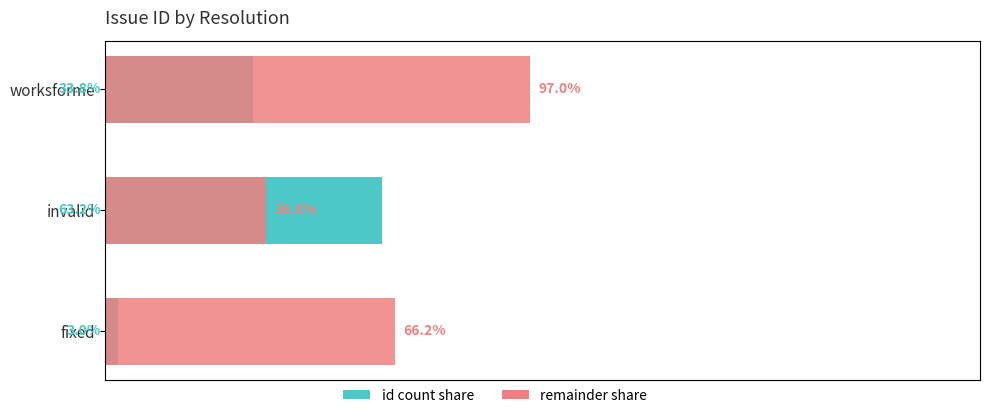

Are the bars grouped side by side (vs. stacked)?

Yes